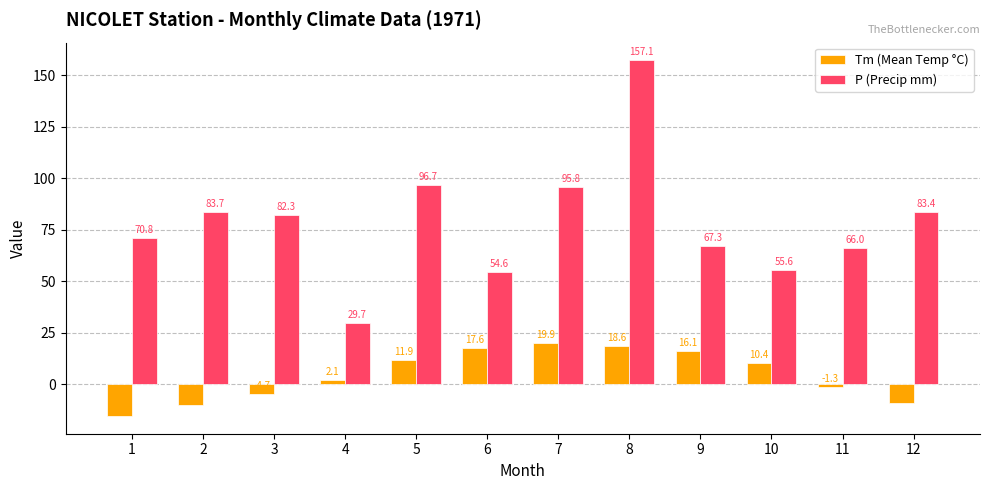

Which category has the lowest value across all series?

1